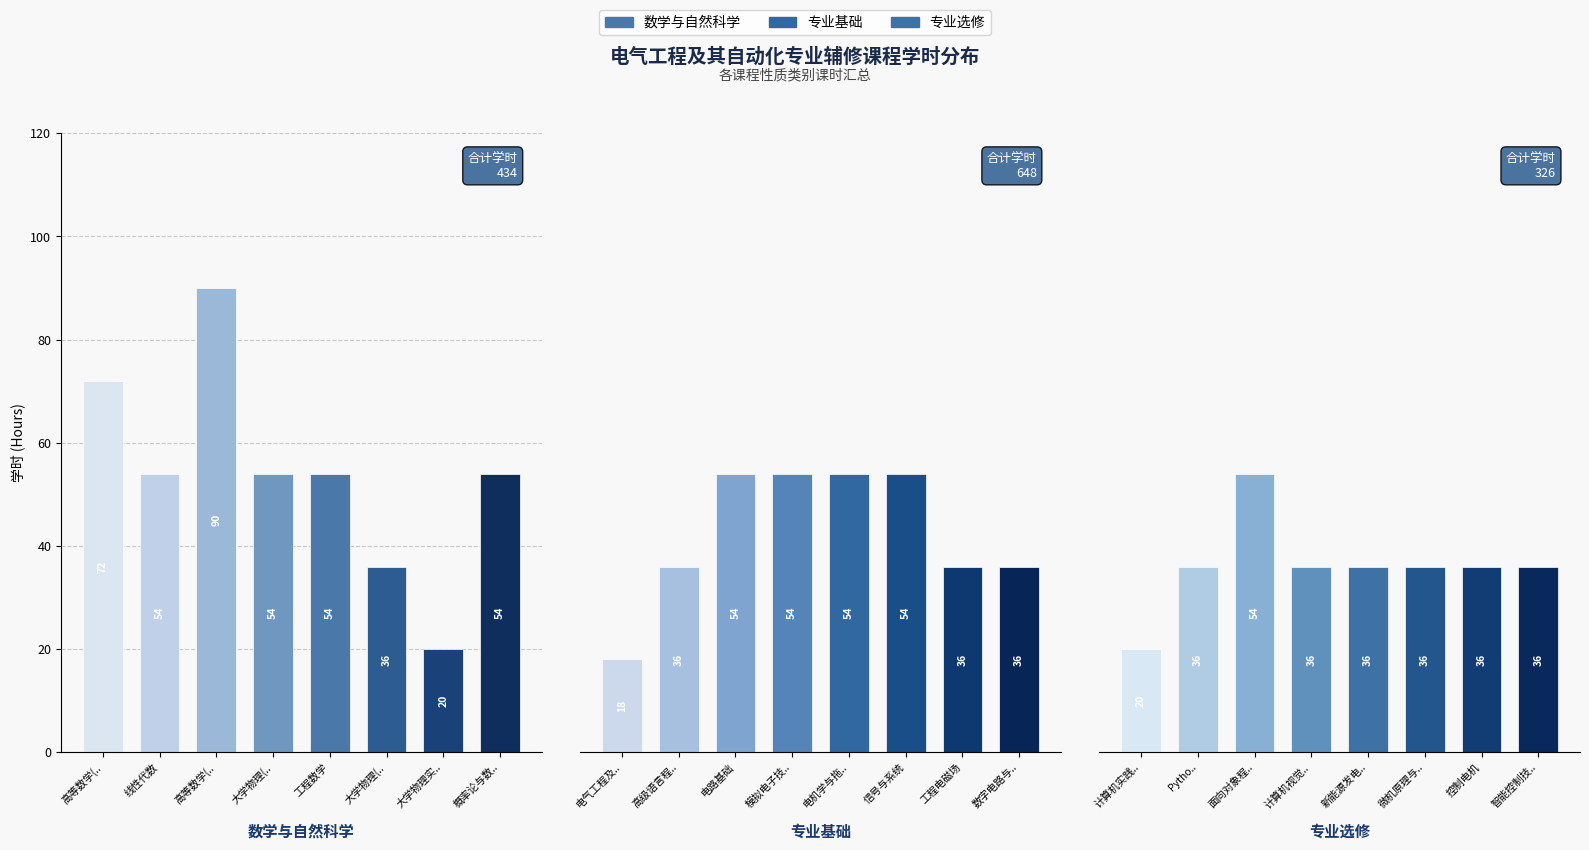

What are all the series names shown in the legend?

数学与自然科学, 专业基础, 专业选修